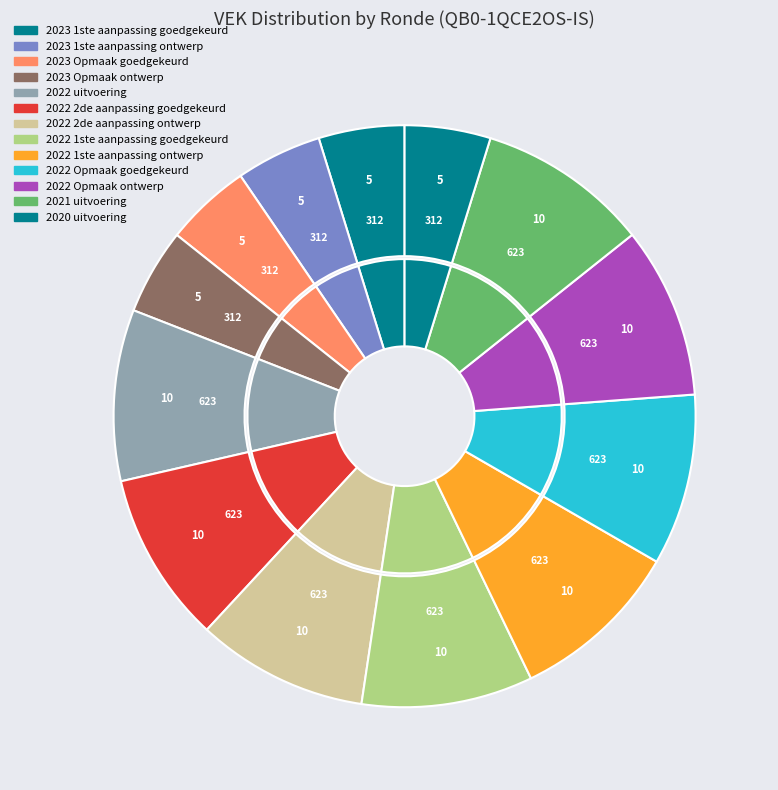

The 2020 2de aanpassing goedgekeurd slice represents 15% of the pie. True or false?

False